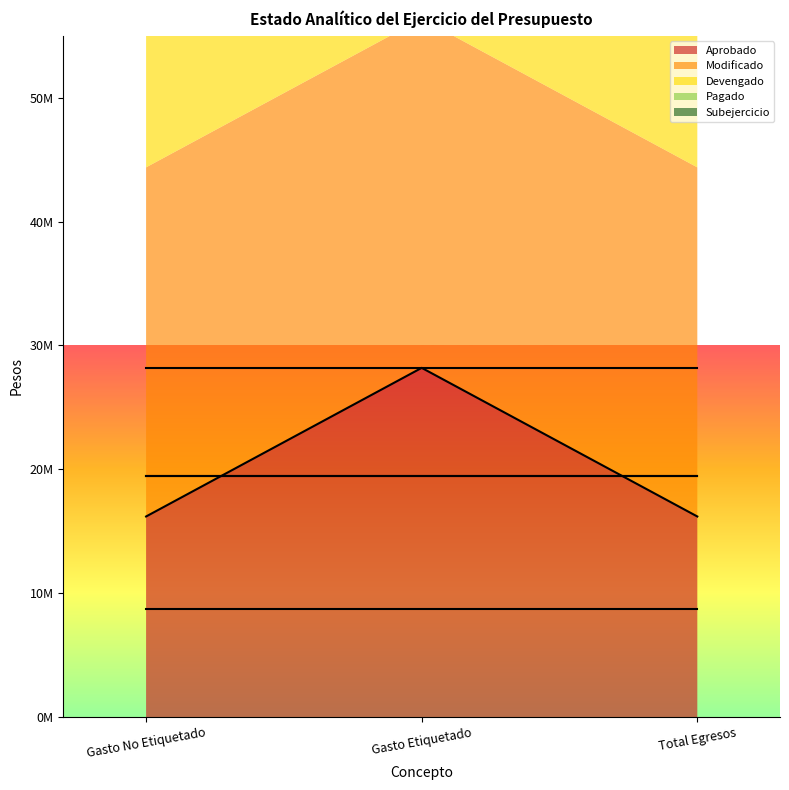

What is the minimum value for Devengado?

19479257.0